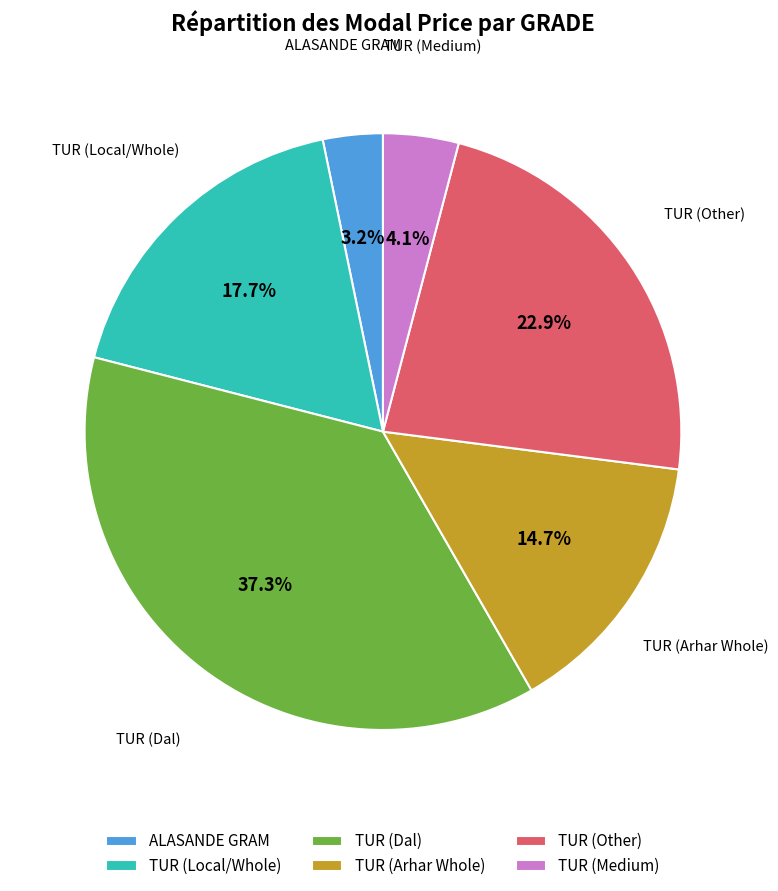

Rank the categories by value from highest to lowest.

TUR (Dal), TUR (Other), TUR (Local/Whole), TUR (Arhar Whole), TUR (Medium), ALASANDE GRAM